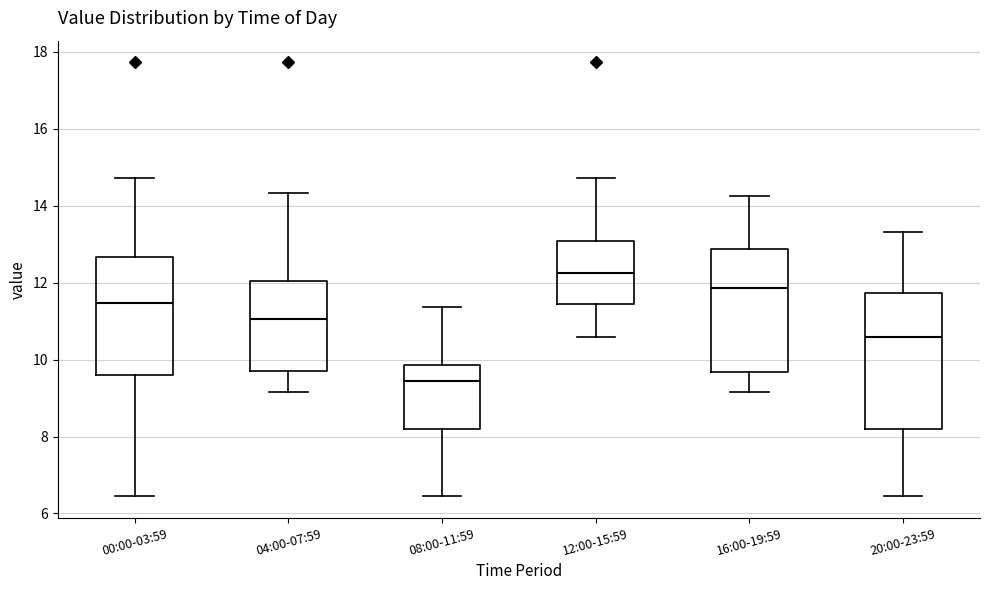

Reading left to right, transcribe this box plot: for each box, give where its median line is, the range the box spans, and where its two whiskers end, as read against the y-axis. The values are not printed on the chart, so give them approximately, as read against the axis.

00:00-03:59: median 11.4, box 9.6 to 12.6, whiskers 6.4 to 14.8
04:00-07:59: median 11.0, box 9.8 to 12.0, whiskers 9.2 to 14.4
08:00-11:59: median 9.4, box 8.2 to 9.8, whiskers 6.4 to 11.4
12:00-15:59: median 12.2, box 11.4 to 13.0, whiskers 10.6 to 14.8
16:00-19:59: median 11.8, box 9.6 to 12.8, whiskers 9.2 to 14.2
20:00-23:59: median 10.6, box 8.2 to 11.8, whiskers 6.4 to 13.4